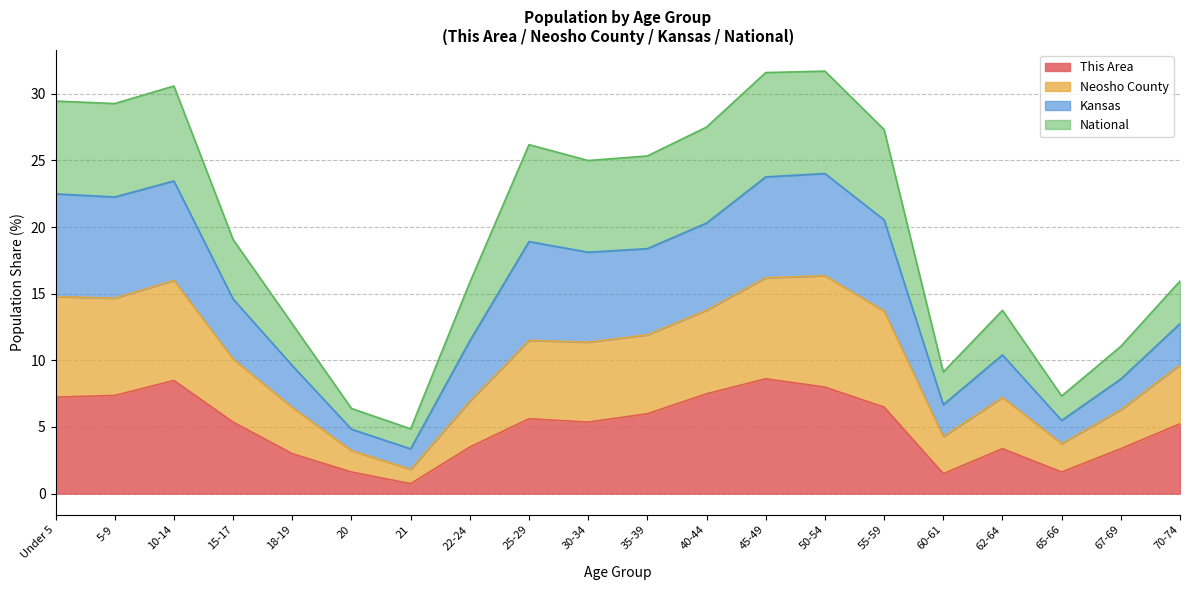

What is the lowest value of the This Area series?

0.7